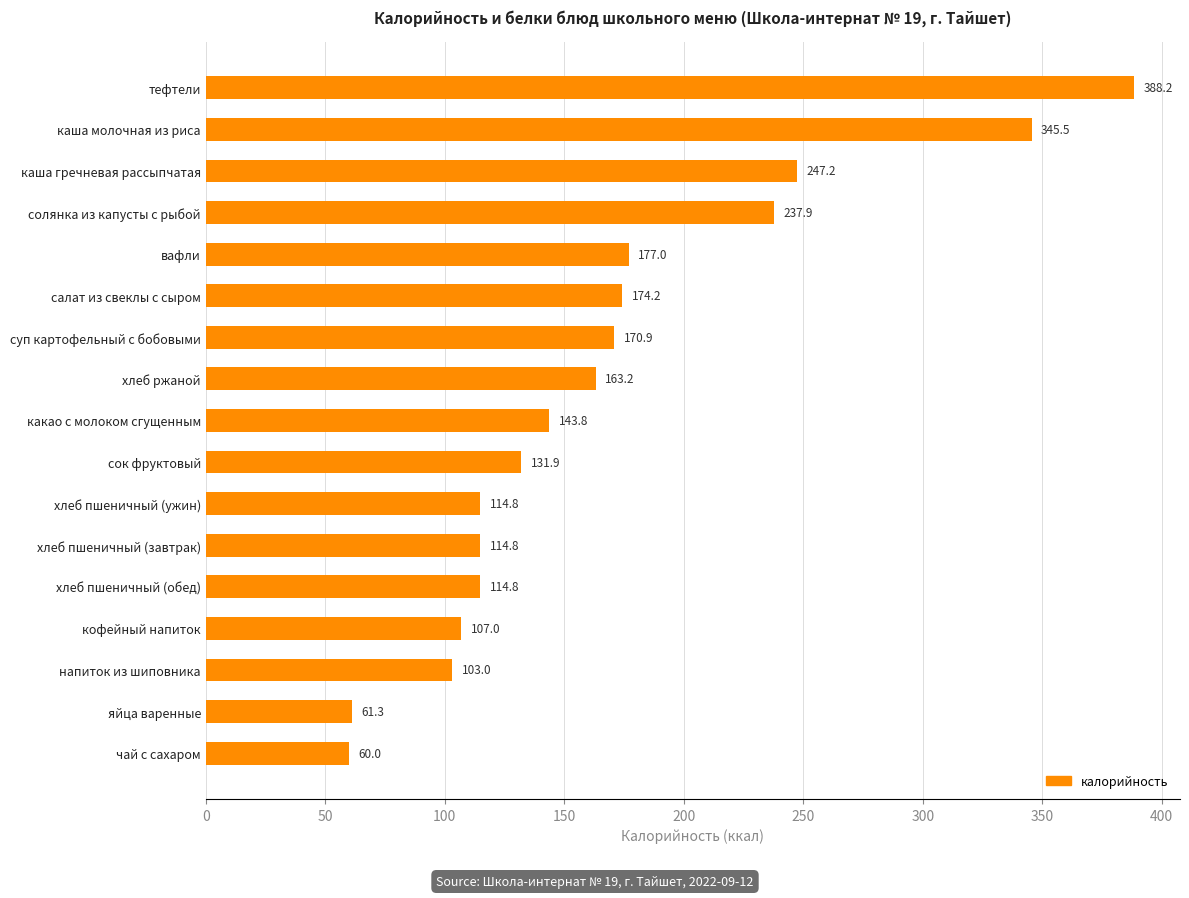

Between чай с сахаром and напиток из шиповника, which is larger?

напиток из шиповника